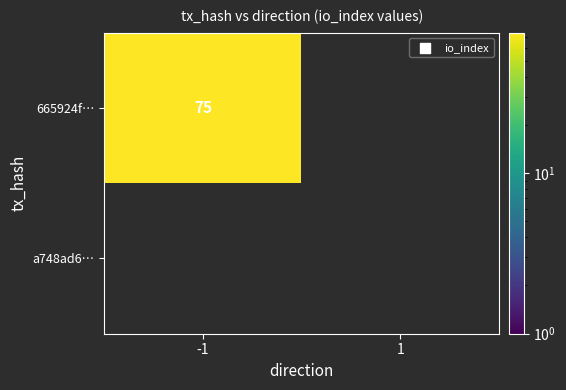

Rank the series by their average value, from lowest to highest.

a748ad61535867564aae700aa3712fe4172151a, 665924f00fad5d9916c269adace0e603bfd3ecb